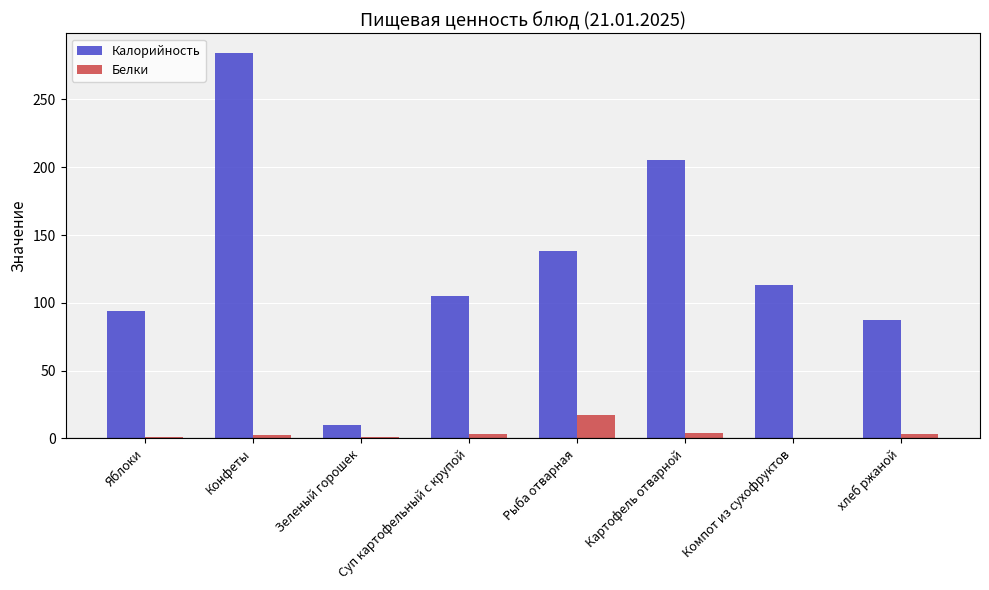

At which category does the chart reach its peak across all series?

Конфеты